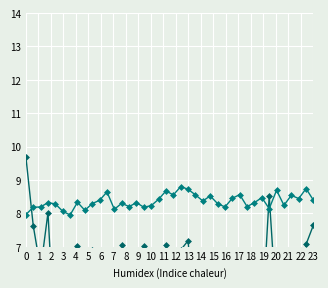

Reading left to right, extract all data points from this chart.

SDS_P1: 9.7	7.6	6.3	8.0	3.9	6.0	6.2	7.0	5.8	6.9	3.6	3.4	5.0	7.0	5.1	4.4	7.0	4.9	3.1	7.0	5.0	6.9	7.2	4.3	5.3	6.0	5.1	3.4	3.2	2.7	5.4	4.3	4.7	8.5	5.1	6.5	6.7	5.1	7.1	7.7
BME280_temperature: 8.0	8.2	8.2	8.3	8.3	8.1	8.0	8.3	8.1	8.3	8.4	8.6	8.1	8.3	8.2	8.3	8.2	8.2	8.4	8.7	8.6	8.8	8.7	8.6	8.4	8.5	8.3	8.2	8.4	8.6	8.2	8.3	8.5	8.1	8.7	8.2	8.5	8.4	8.7	8.4